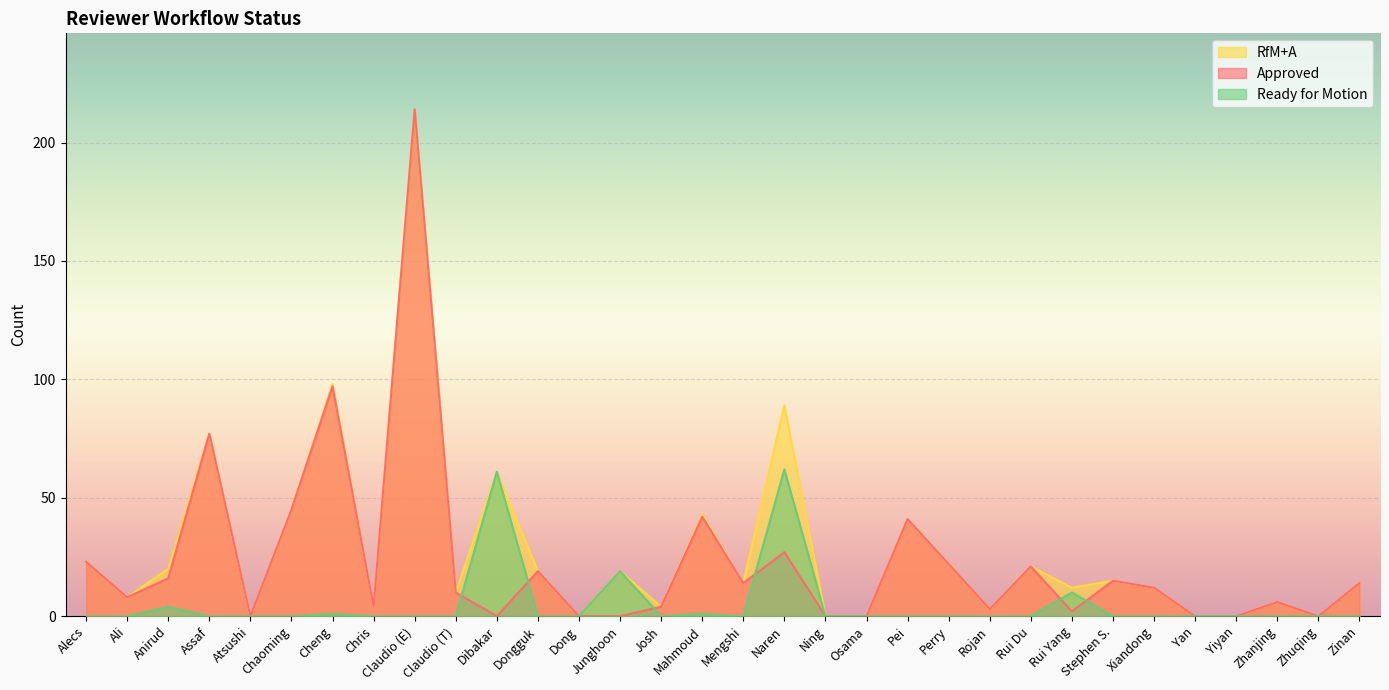

What is the label of the 31st point from the right?

Ali